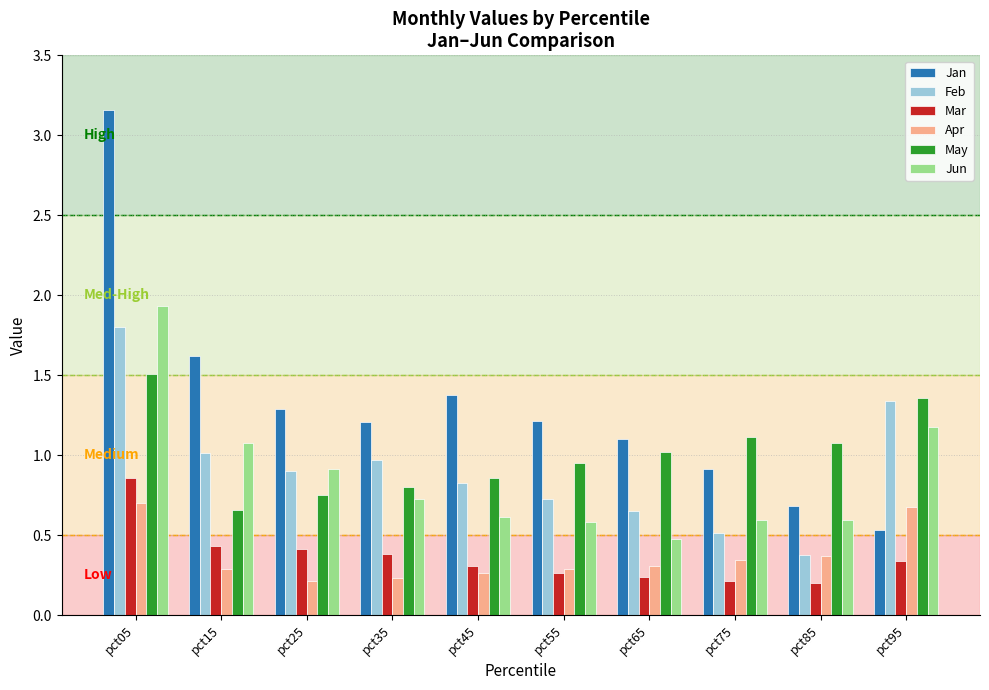

How many Apr values are between 0 and 1?

10